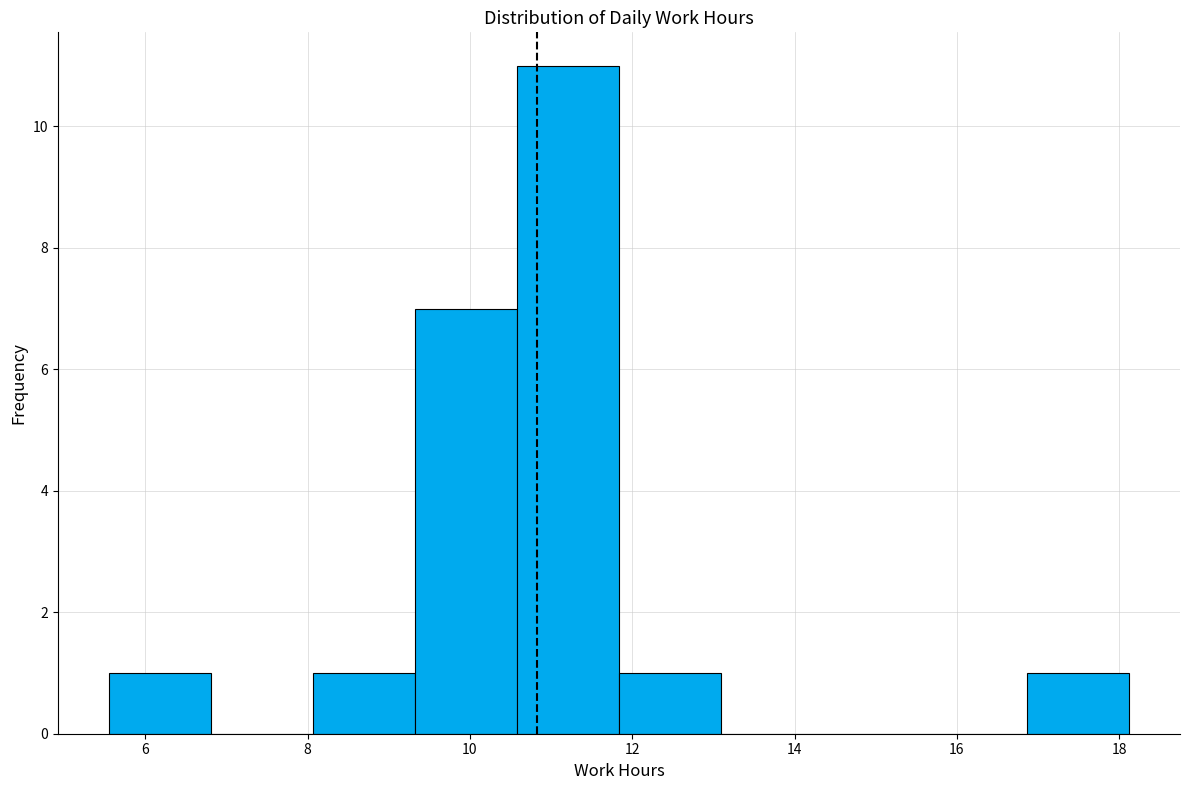

How tall is the bar that spans 16.8 to 18.2 on the x-axis? Neither the bar edges nor the heights are printed on the chart, so give them approximately, as read against the axes.

1